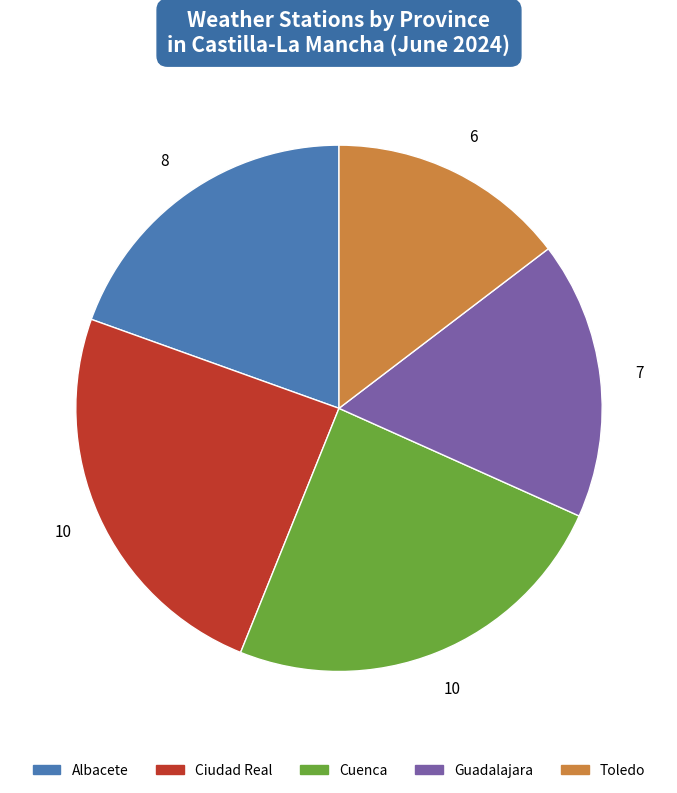

Is there any slice that represents more than half of the pie?

No